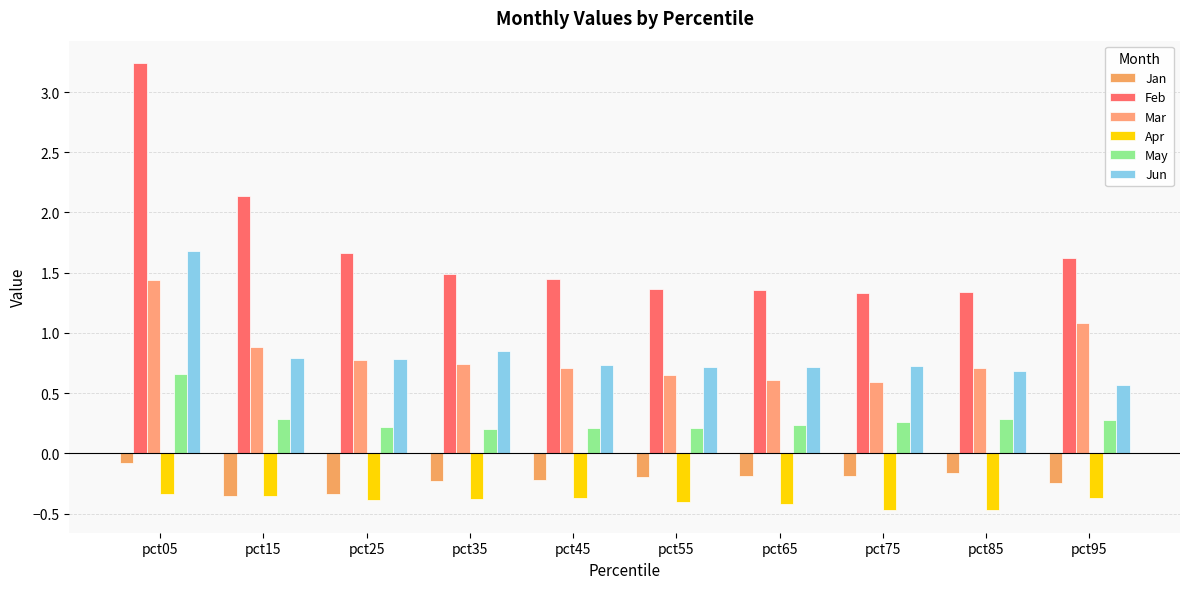

The value of Mar at pct05 is 0.9. True or false?

False